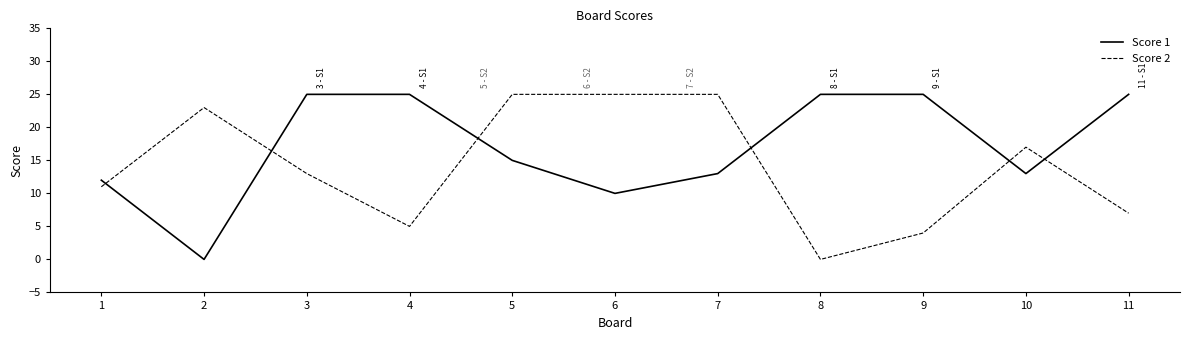

What is the total value across all series at 9?

29